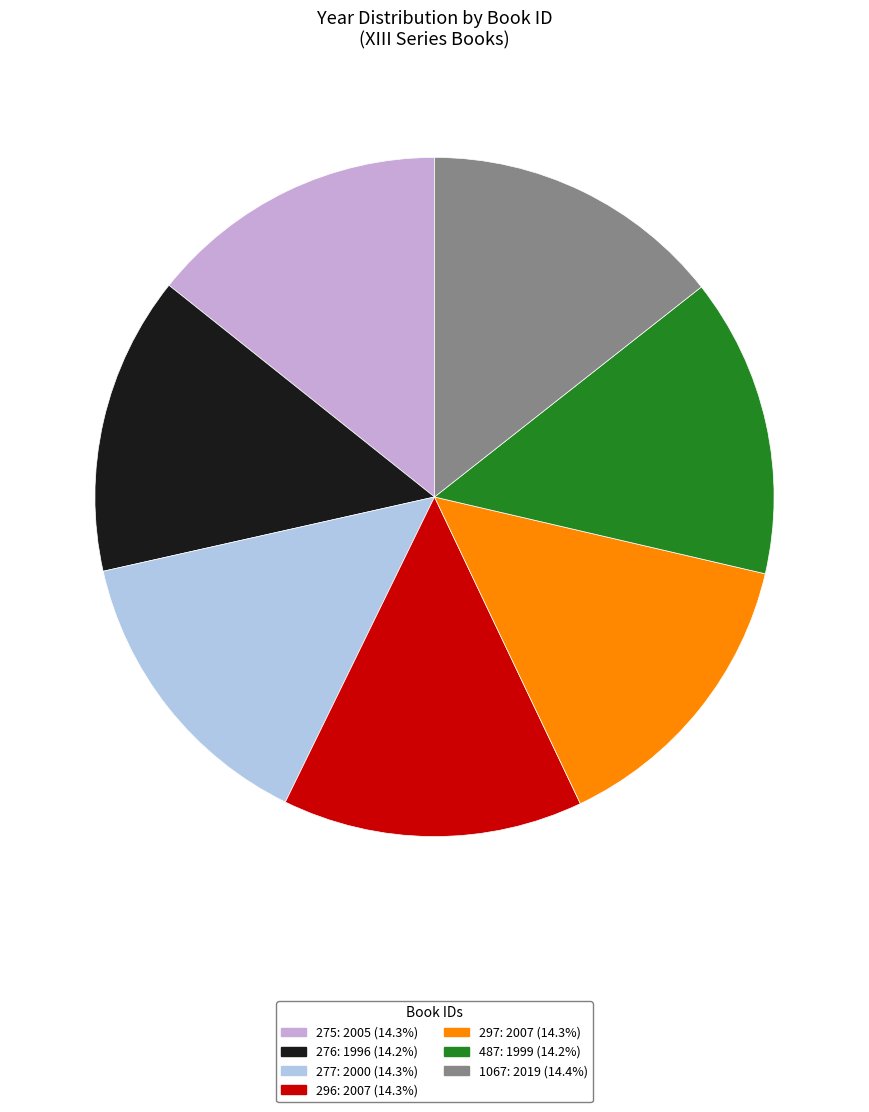

What is the ratio of the value at 1067 to the value at 487?

1.0